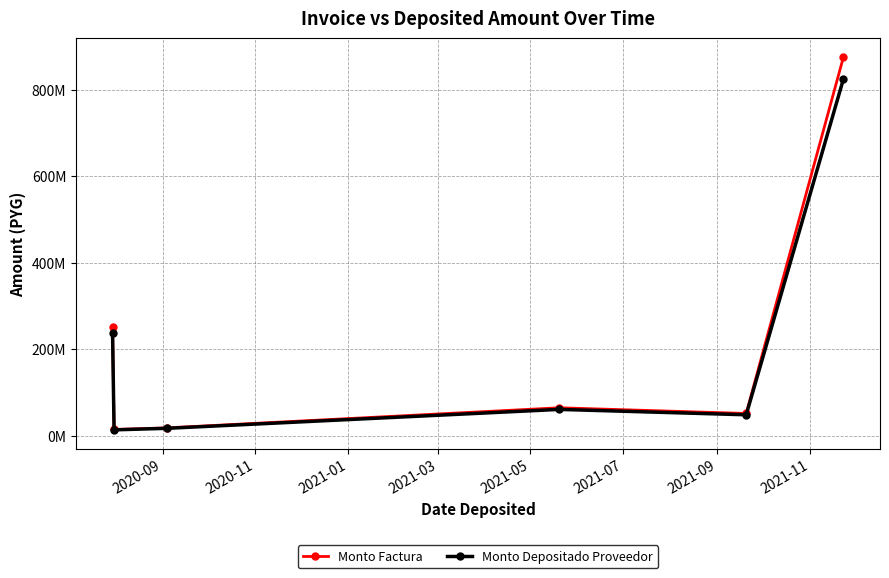

How many interior local valleys does the Monto Depositado Proveedor series have?

2